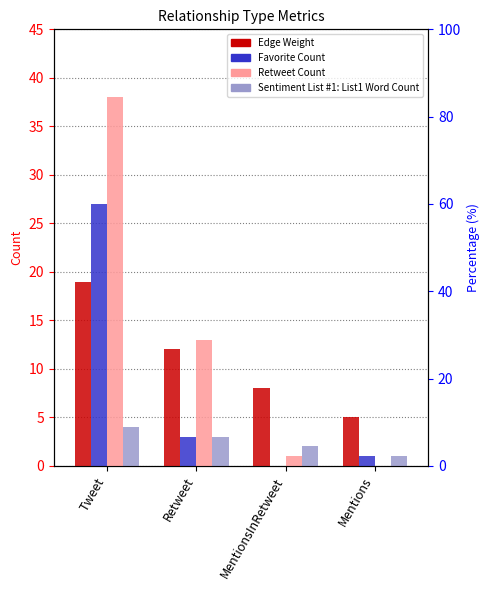

Is the value of Retweet Count at MentionsInRetweet greater than the value of Edge Weight at Retweet?

No